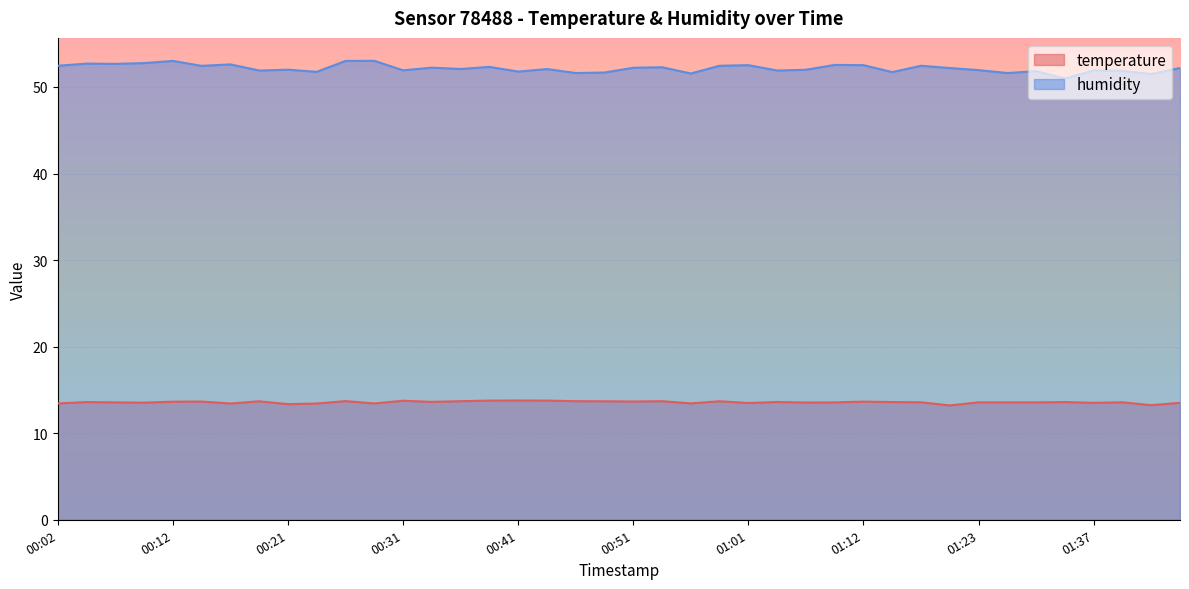

What are all the series names shown in the legend?

temperature, humidity